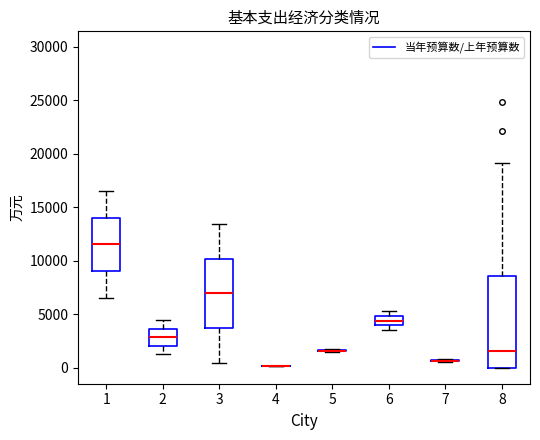

Where is the upper edge of the box at x = 1 on the y-axis? The values are not printed on the chart, so give them approximately, as read against the axis.

14000